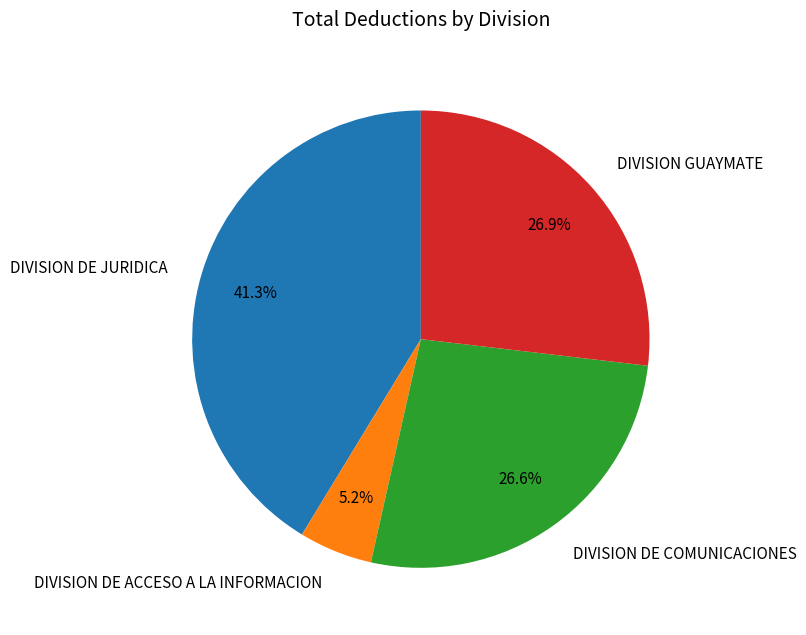

True or false: DIVISION DE COMUNICACIONES accounts for 27% of the total.

True